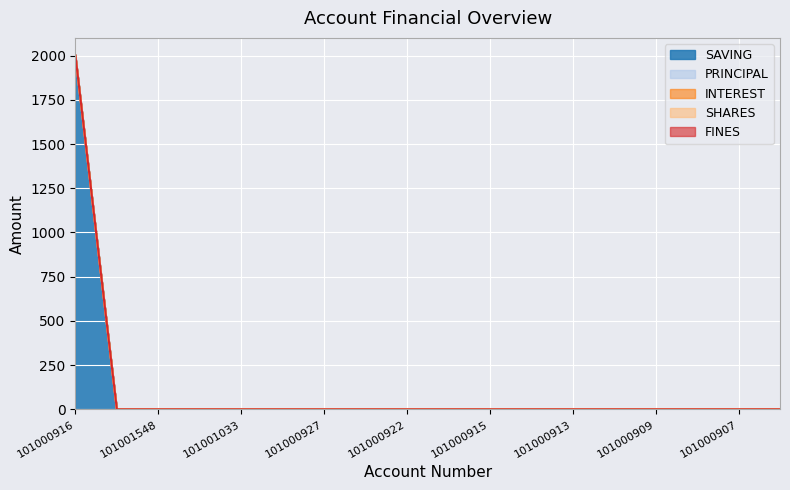

What are all the series names shown in the legend?

SAVING, PRINCIPAL, INTEREST, SHARES, FINES